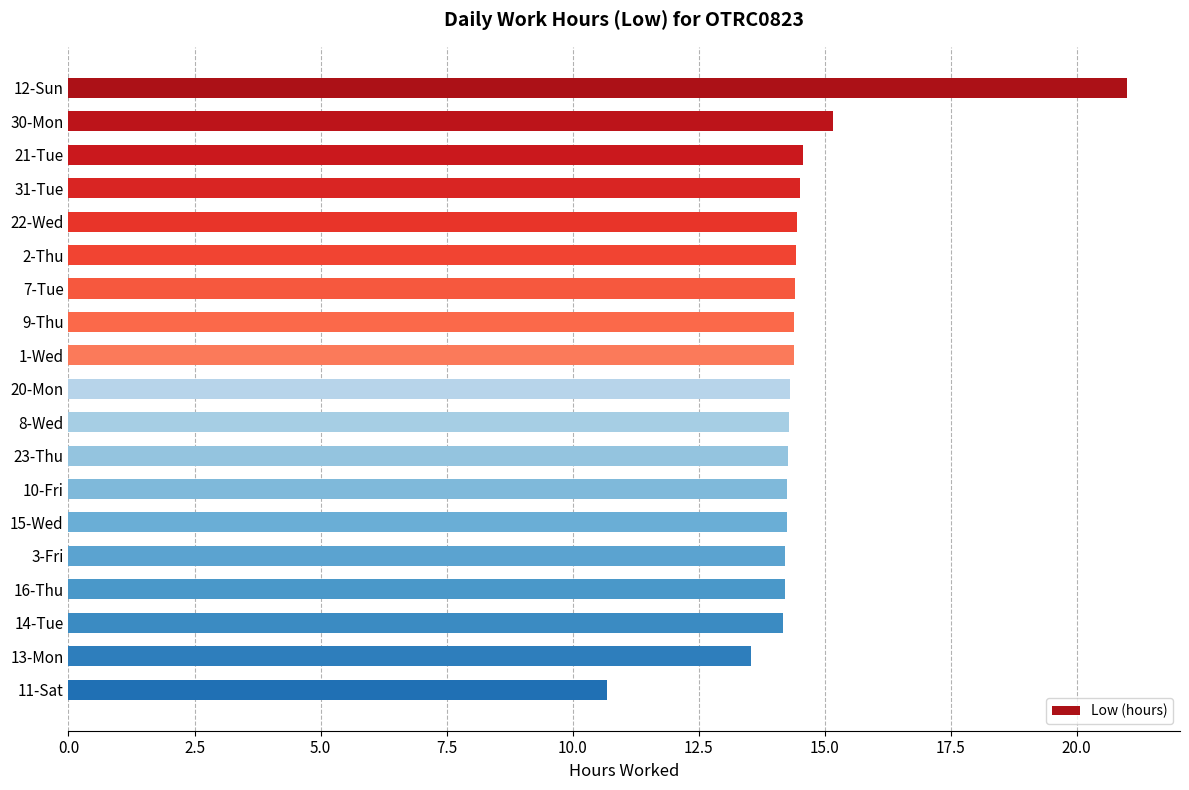

What is the sum of all values?

275.6